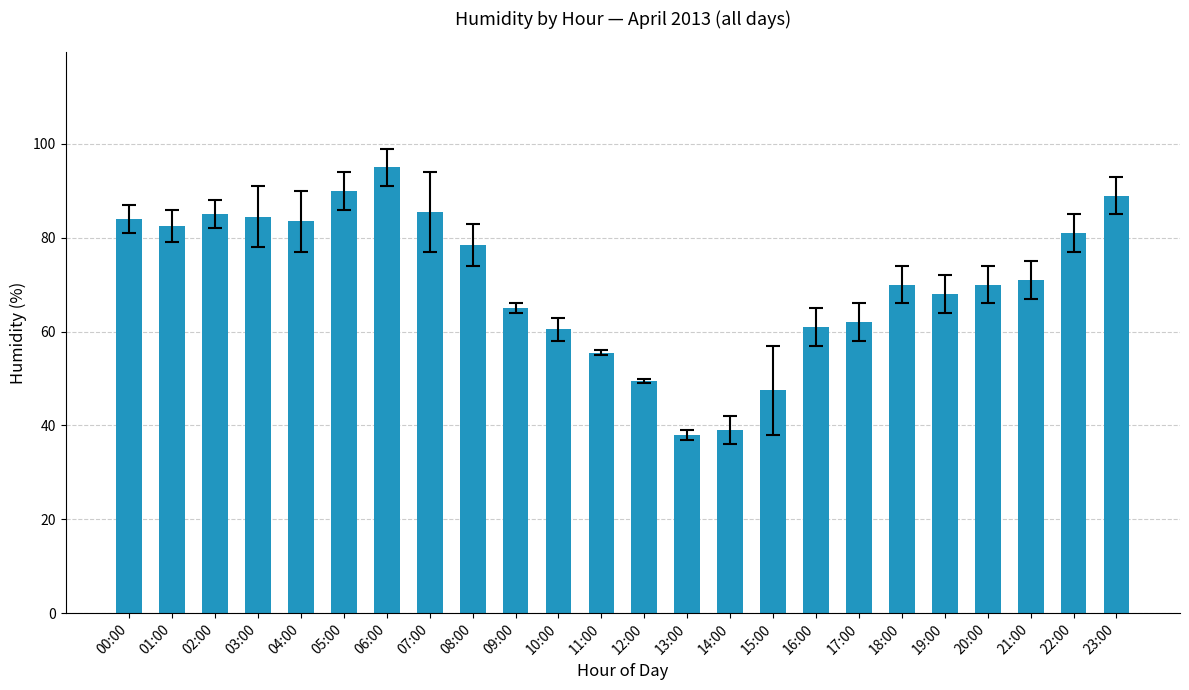

How many data points does each series have?

24